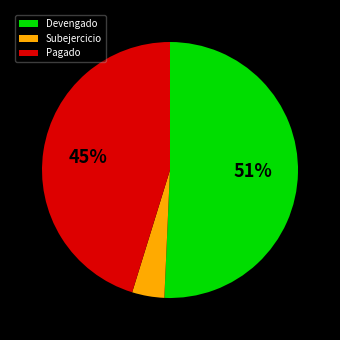

How many slices are in this pie chart?

3